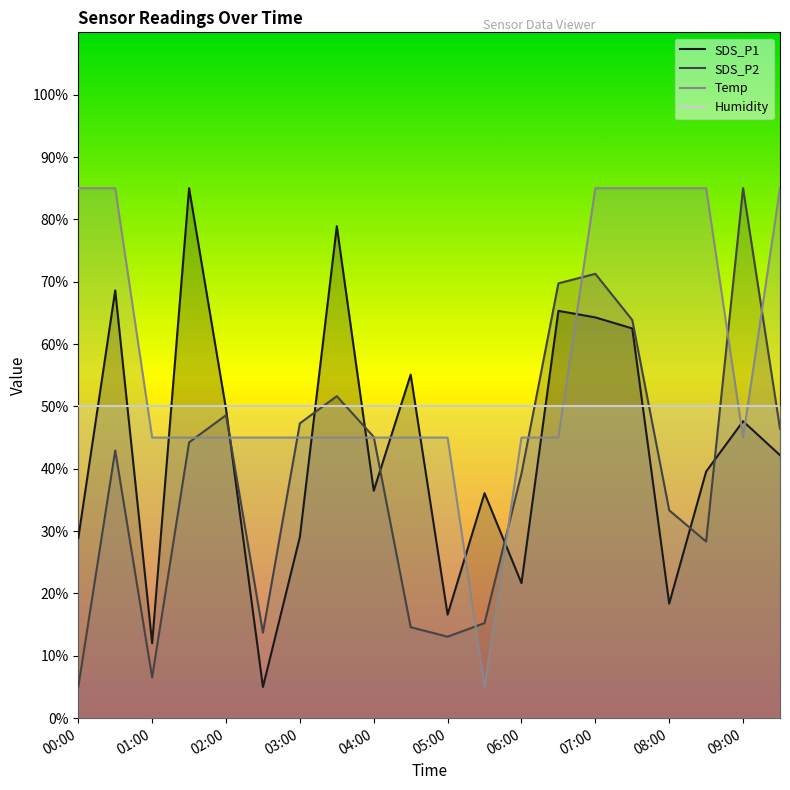

At 00:00, list the series in order from smallest to largest.

SDS_P2, SDS_P1, Humidity, Temp